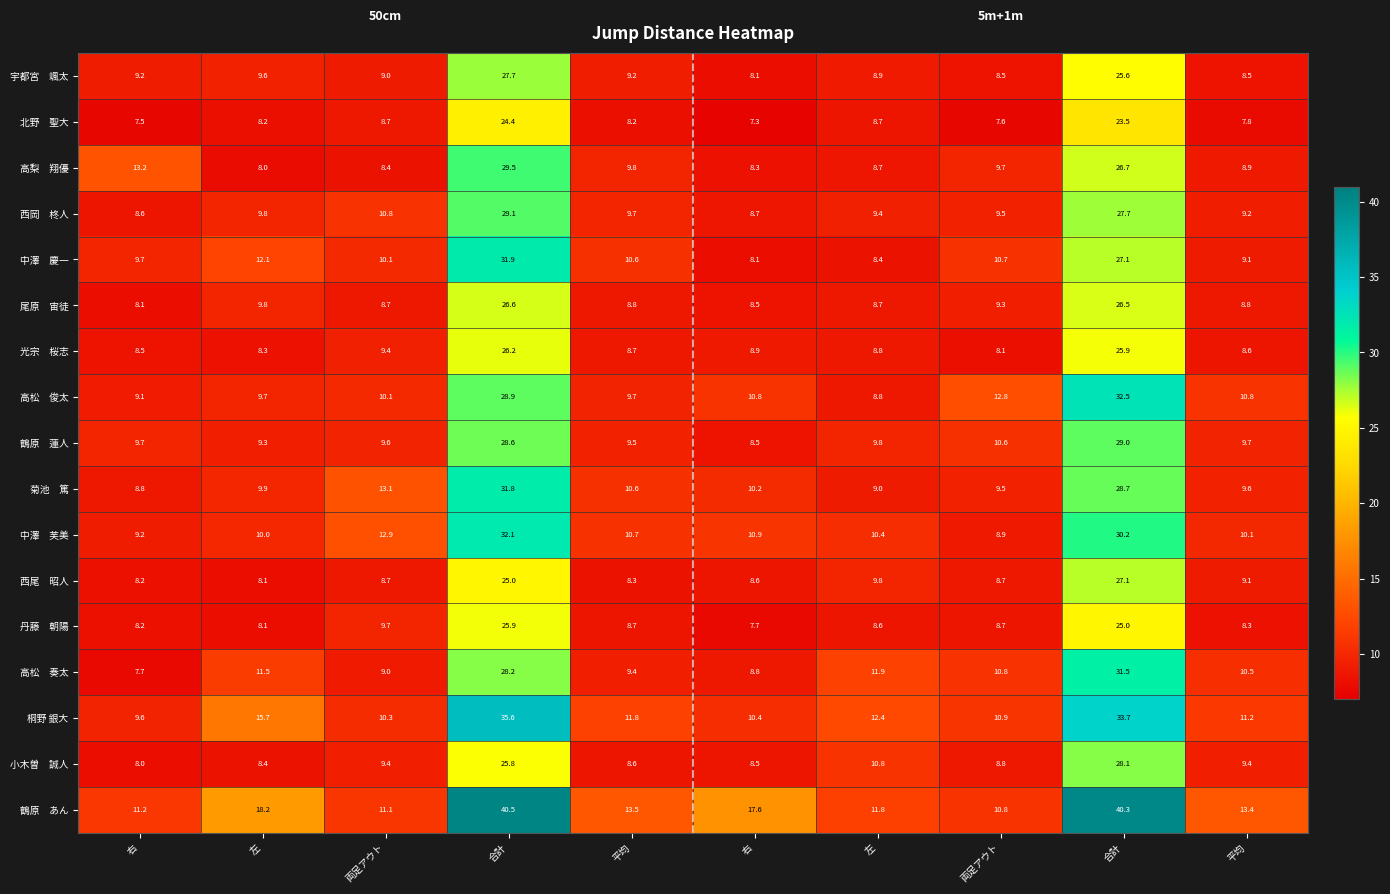

What is the total value across all series at 両足アウト?

169.1